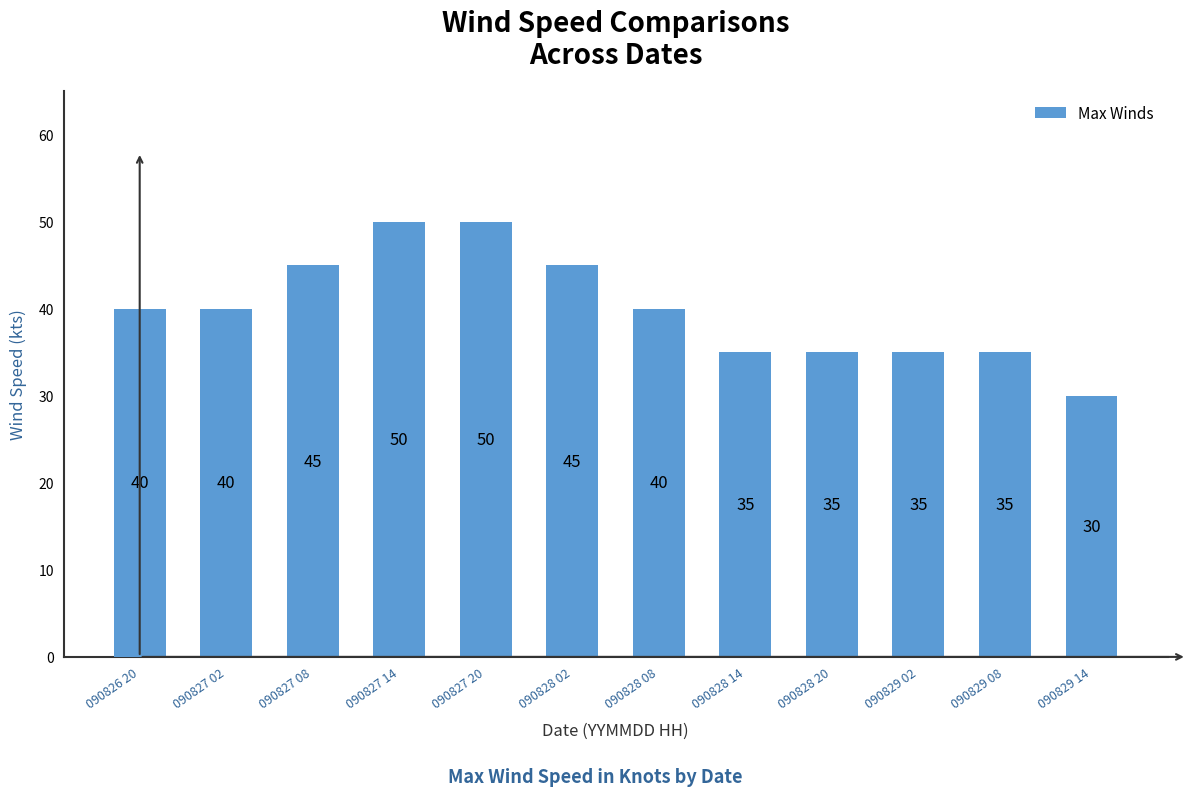

Read the value at 090827 02, to the nearest 10.

40